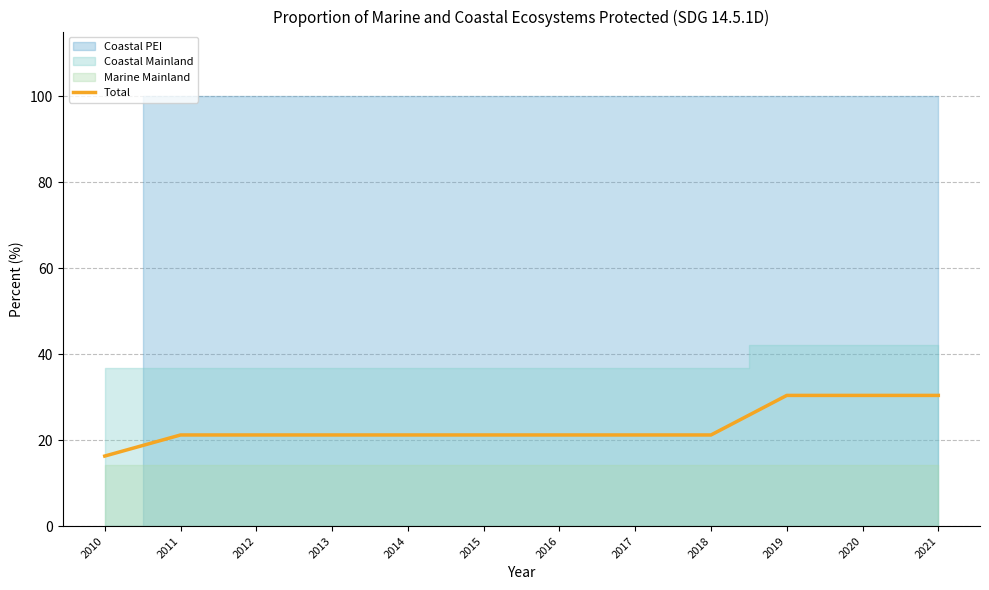

What is the minimum value for Total?

16.3